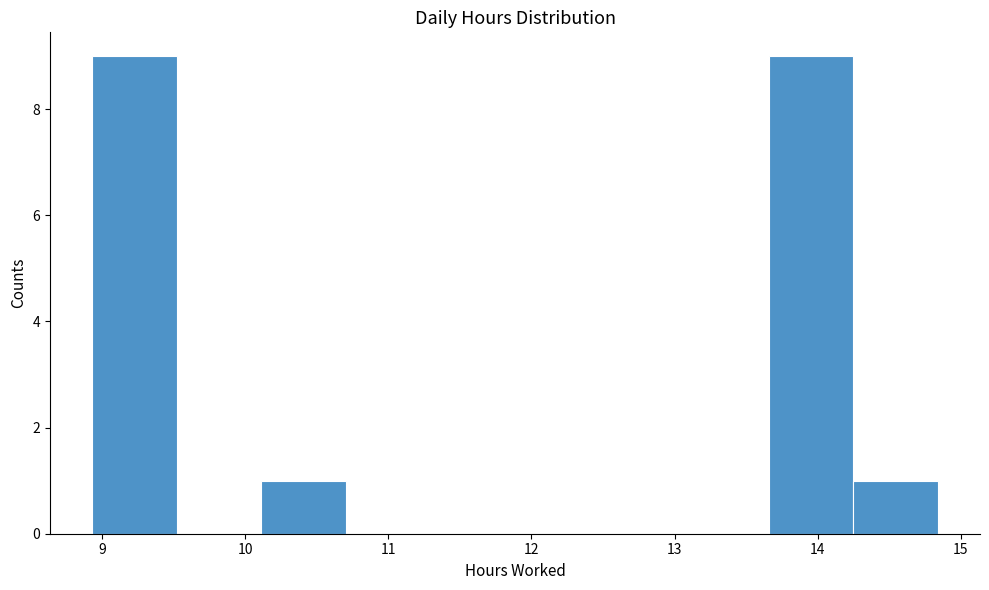

Reading left to right, transcribe this chart: for each bar, give the range it covers on the x-axis and its height. Neither the bar edges nor the heights are printed on the chart, so give them approximately, as read against the axes.

8.9 to 9.5: 9
9.5 to 10.1: 0
10.1 to 10.7: 1
10.7 to 11.3: 0
11.3 to 11.9: 0
11.9 to 12.5: 0
12.5 to 13.1: 0
13.1 to 13.7: 0
13.7 to 14.2: 9
14.2 to 14.8: 1